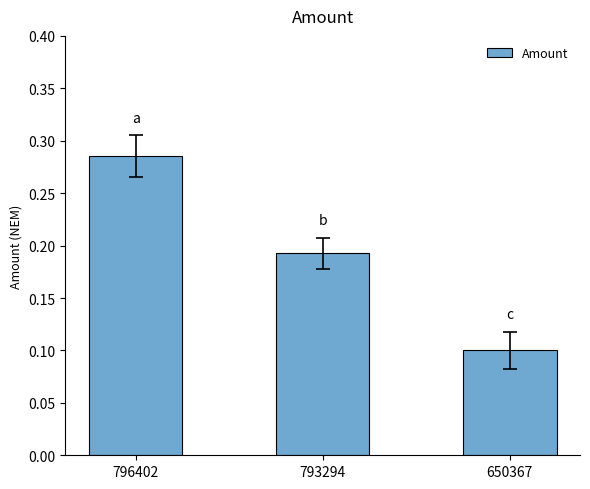

Which has a higher value, 650367 or 793294?

793294